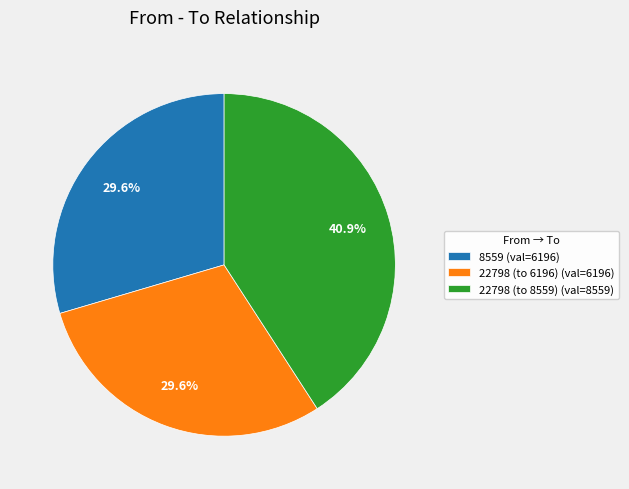

How many segments does this pie chart have?

3